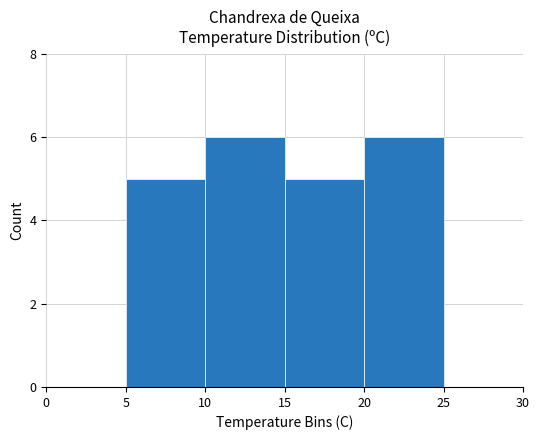

How many data points does each series have?

5